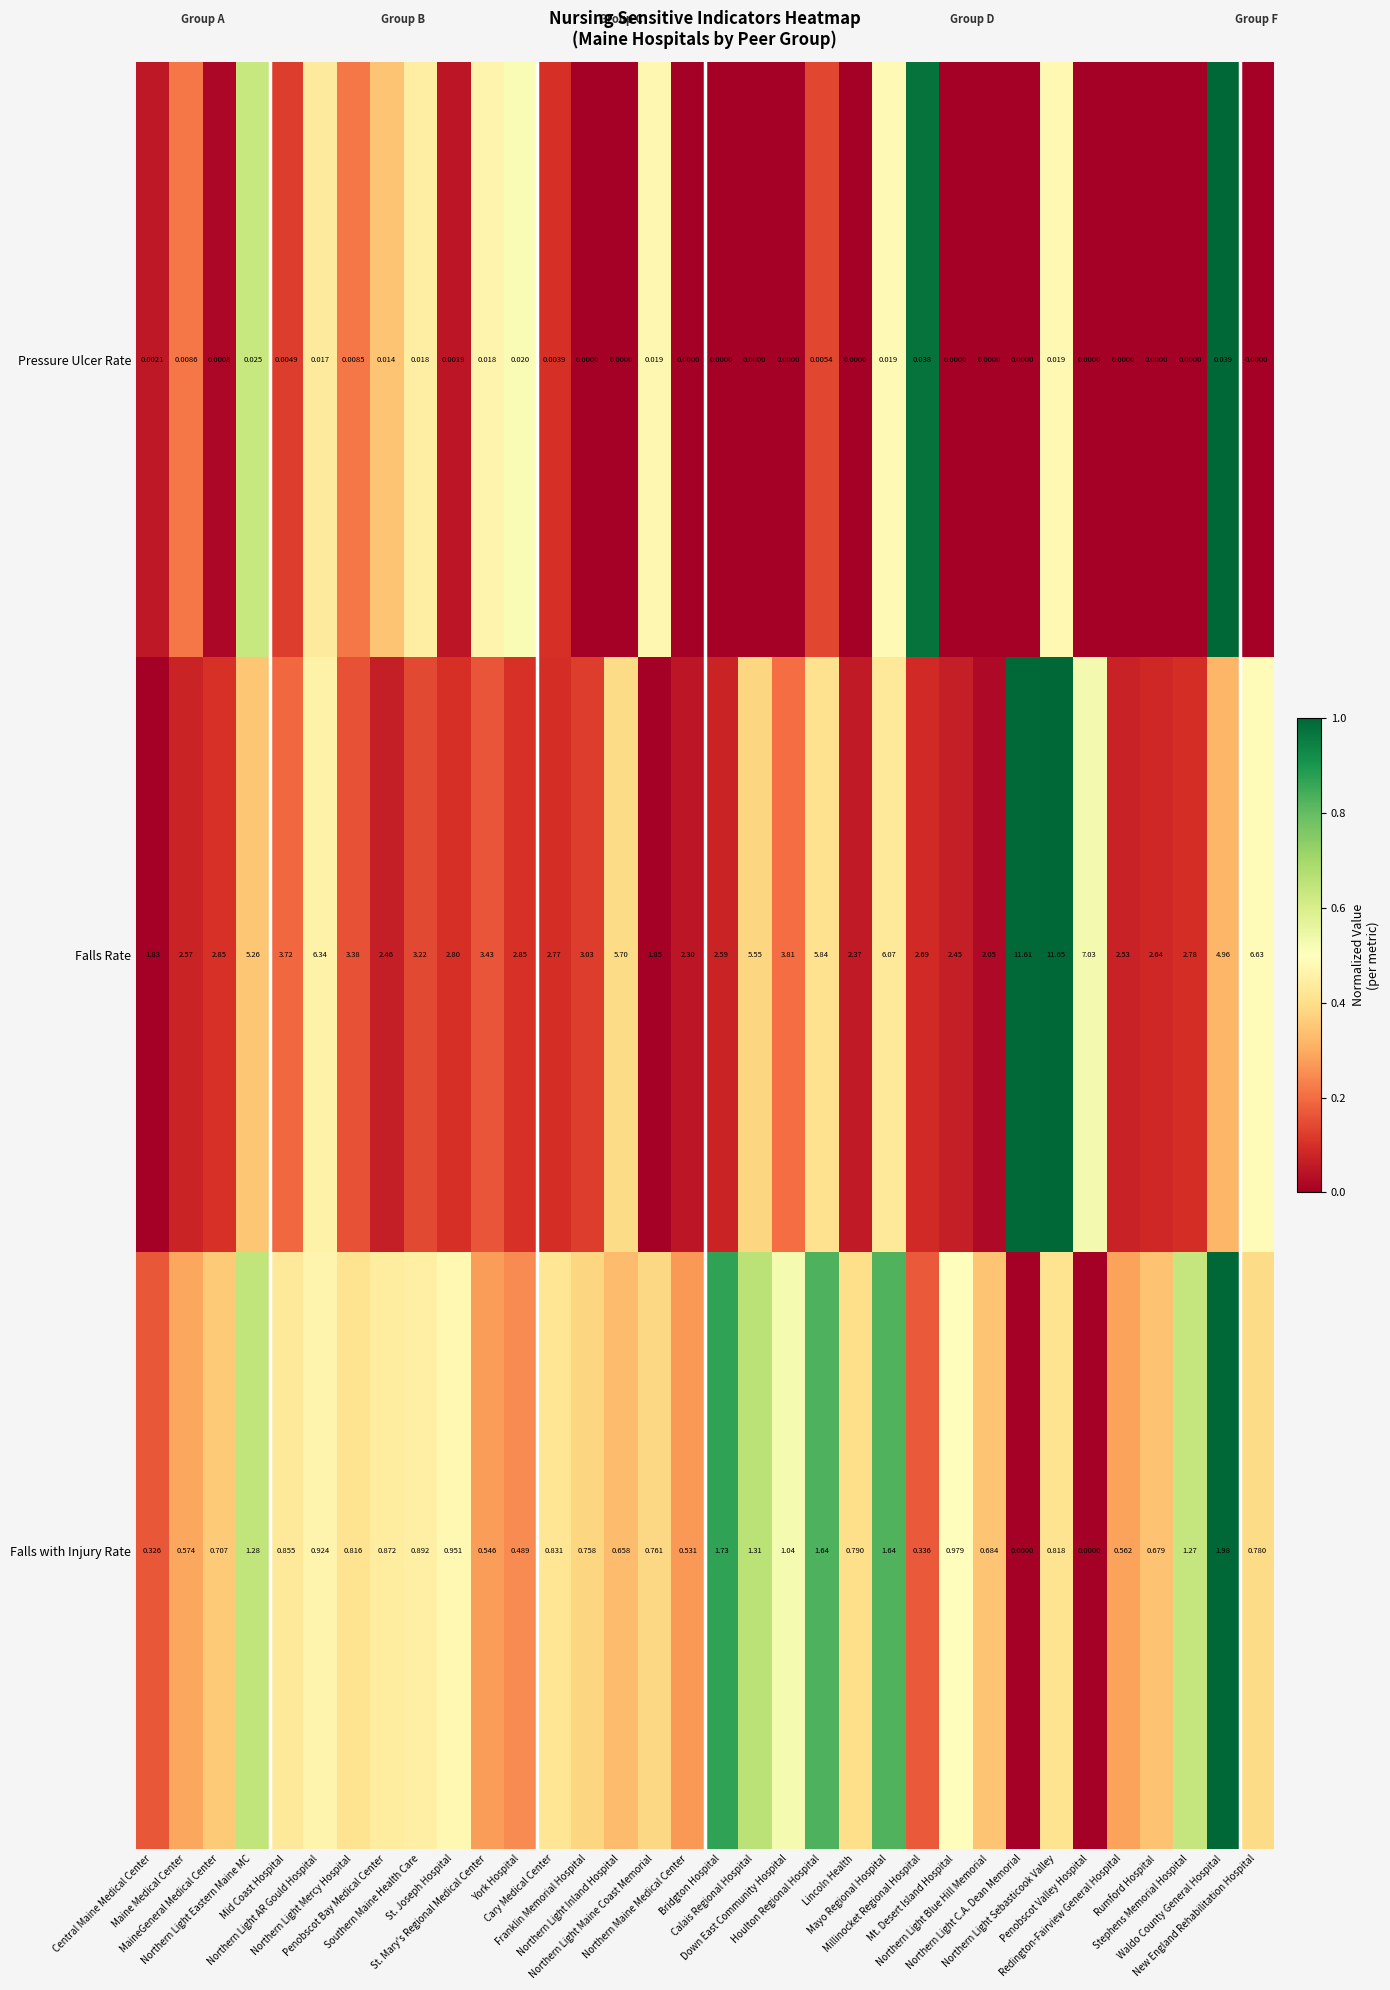

Rank the series by their average value, from lowest to highest.

Pressure Ulcer Rate, Falls with Injury Rate, Falls Rate